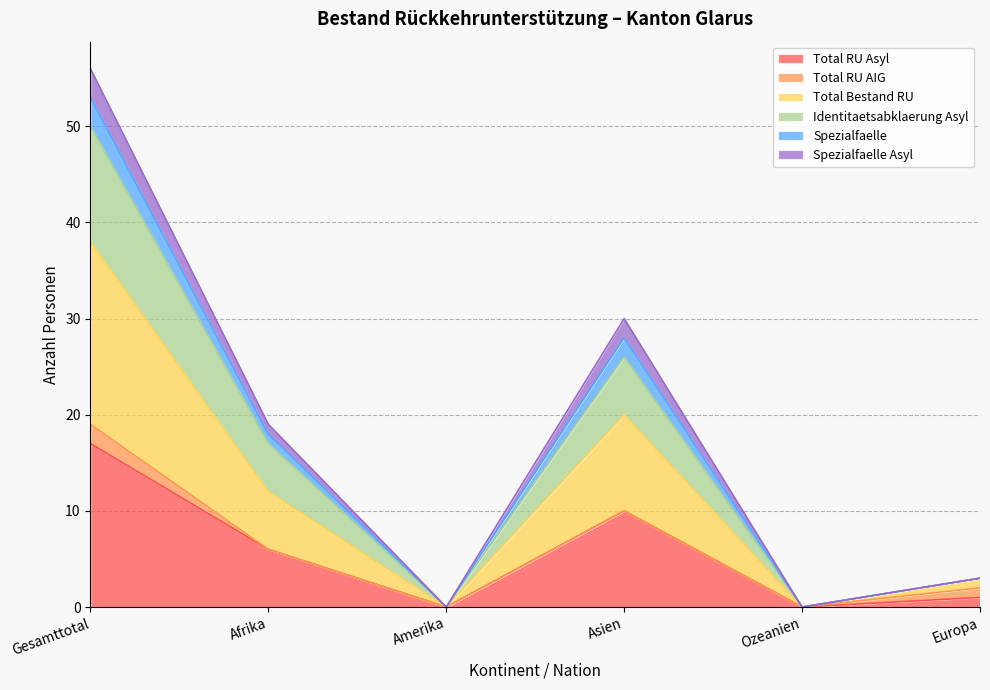

How many data points does each series have?

6